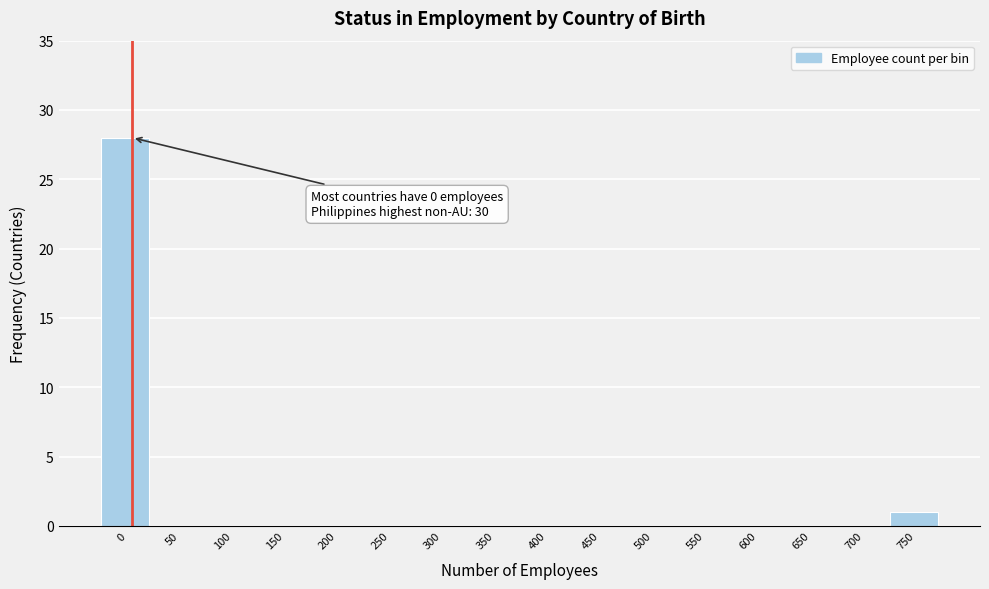

Reading right to left, list all the values displayed in this chart.

750=1	700=0	650=0	600=0	550=0	500=0	450=0	400=0	350=0	300=0	250=0	200=0	150=0	100=0	50=0	0=28